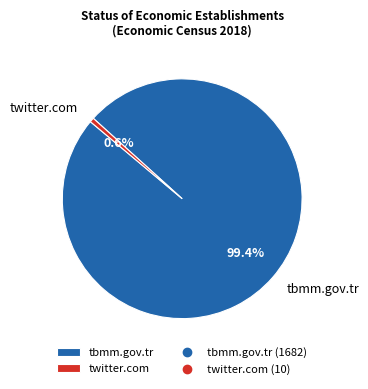

Count the number of slices in the pie.

2